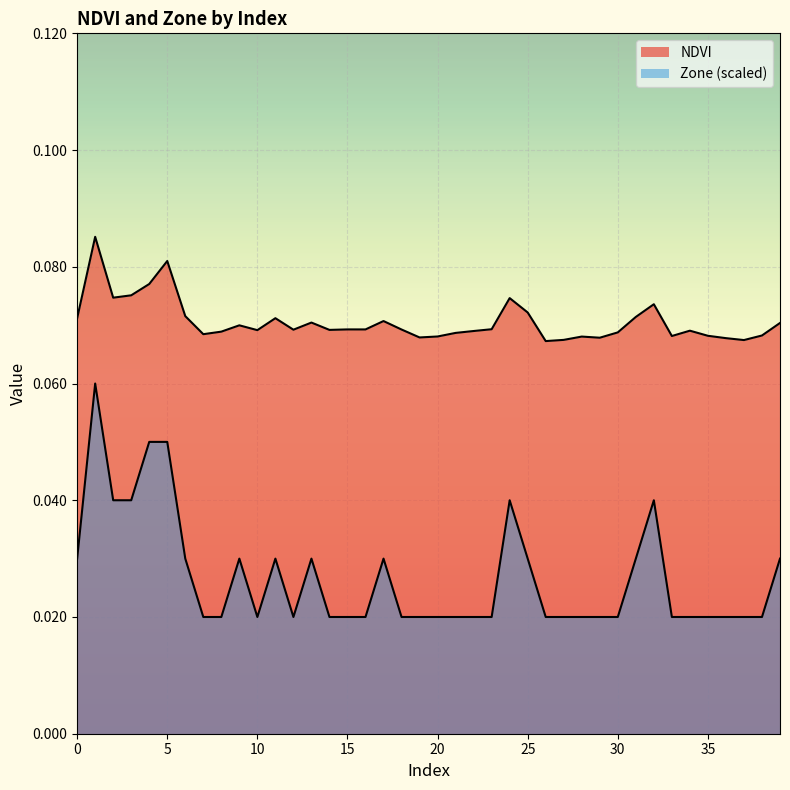

Which series changed the most between 1 and 2?

Zone